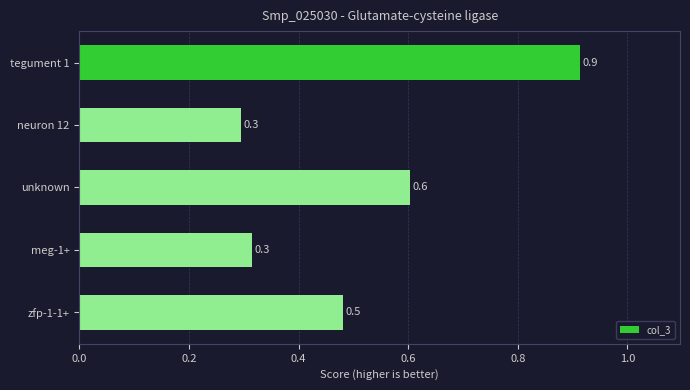

Reading top to bottom, extract all data points from this chart.

0.9	0.3	0.6	0.3	0.5